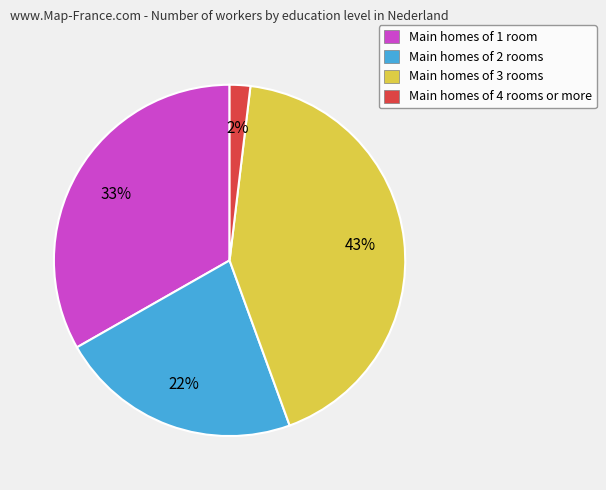

Do Main homes of 2 rooms and Main homes of 4 rooms or more together represent more than half of the pie?

No